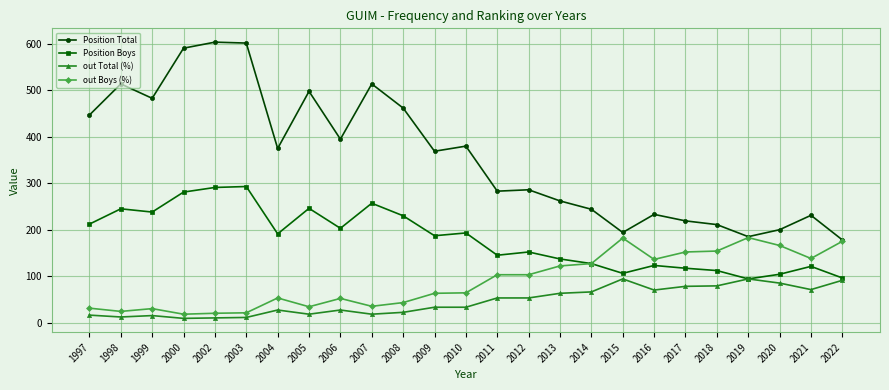

At 2021, list the series in order from smallest to largest.

out Total (%), Position Boys, out Boys (%), Position Total